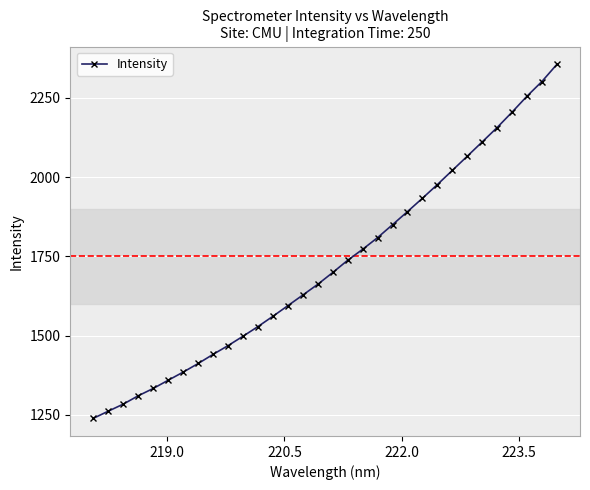

What is the maximum value shown in the chart?

2355.3